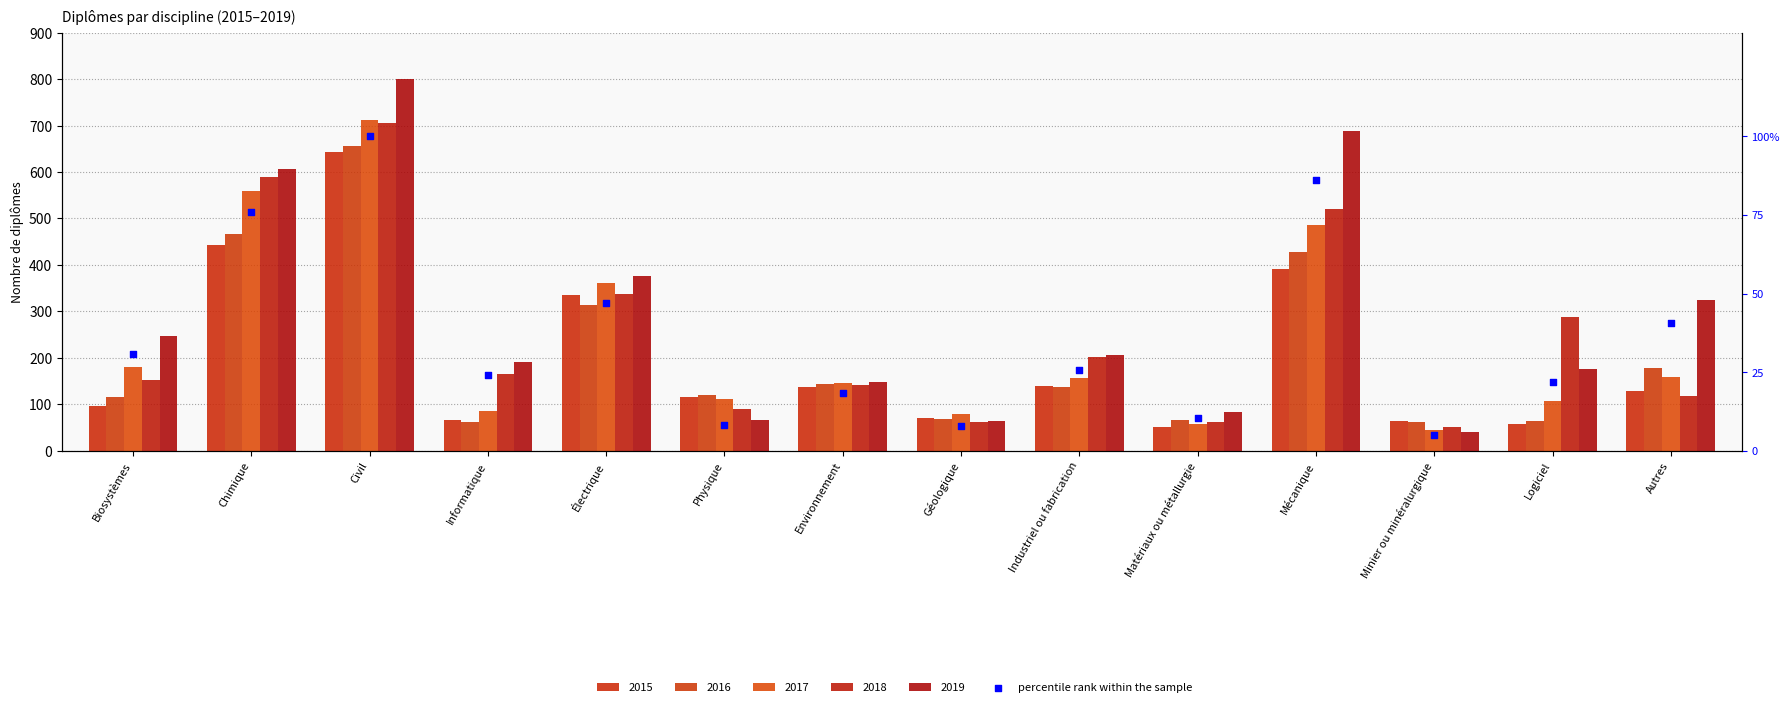

Approximately how many times larger is the value at Autres compared to Informatique?

1.7